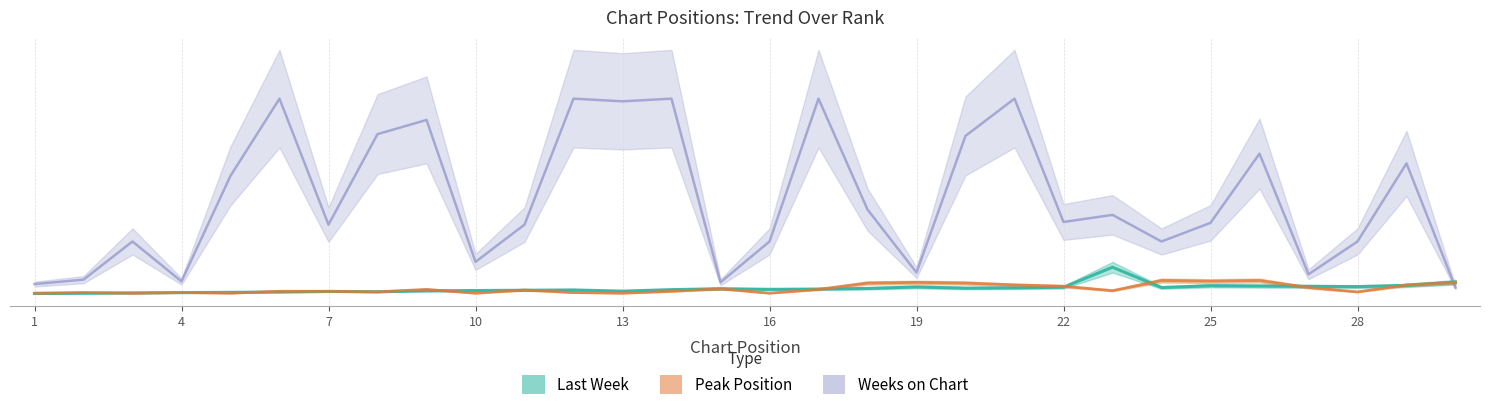

What is the value of the Weeks on Chart point at the 4th from the left?

14.0